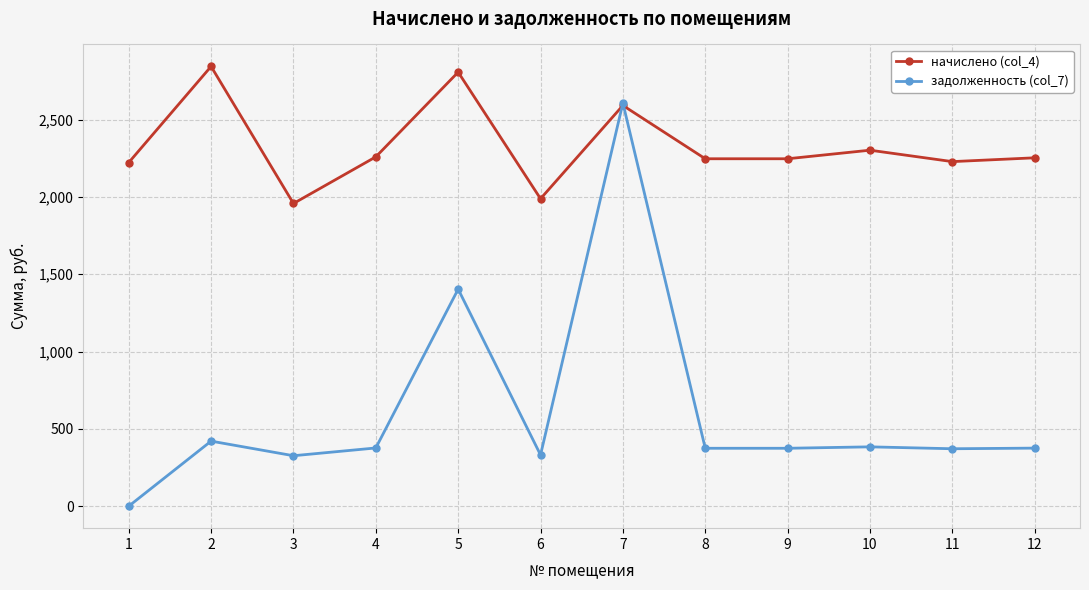

List the series in order of their overall mean, highest first.

начислено (col_4), задолженность (col_7)